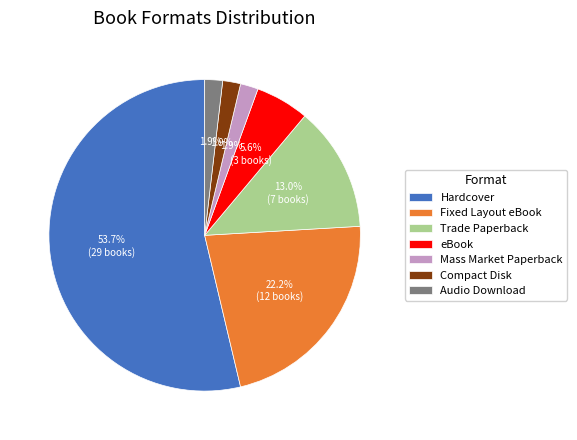

Is it true that eBook is 18% of the pie?

False